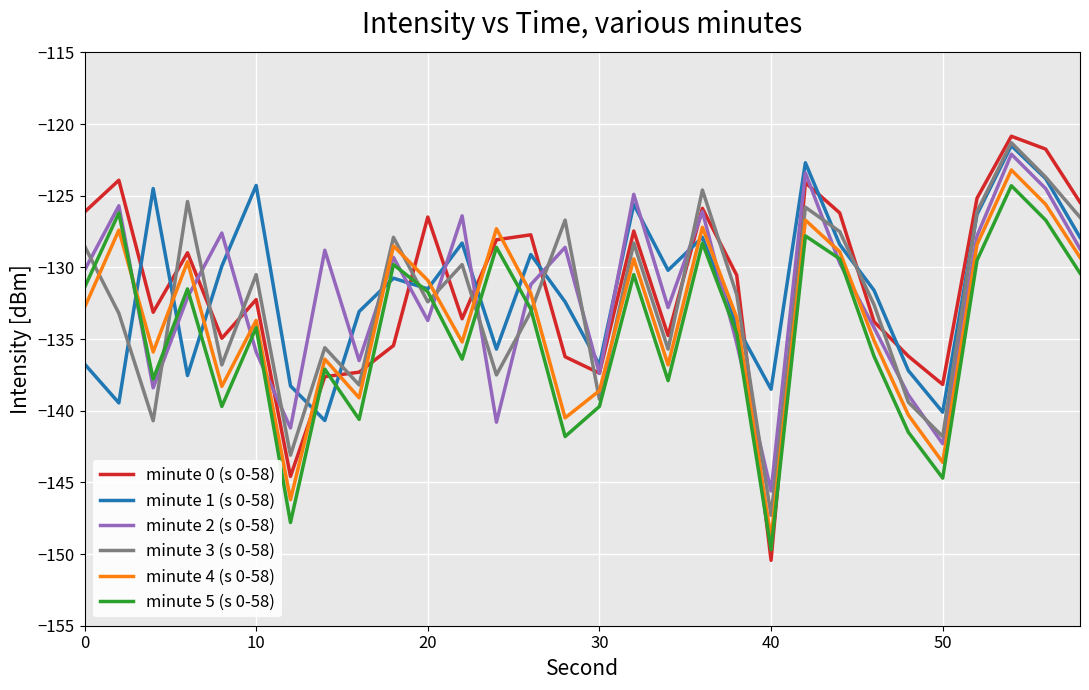

True or false: minute 0 (s 0-58) and minute 4 (s 0-58) intersect in this chart.

True